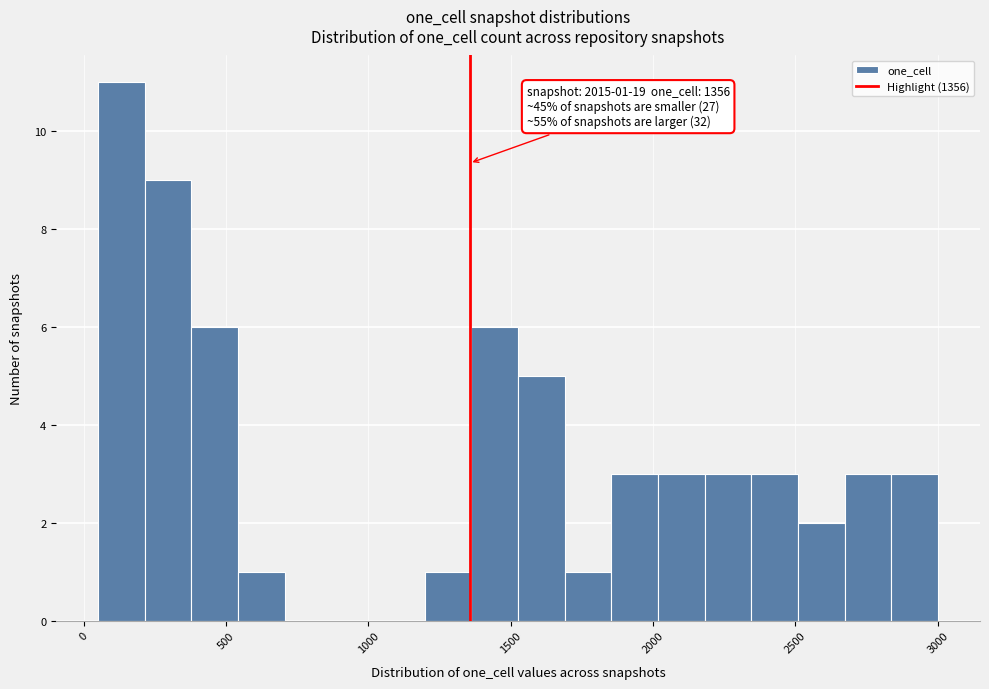

Around what value on the x-axis is the tallest bar? Give the approximate position of its centre, as read against the axis.

150